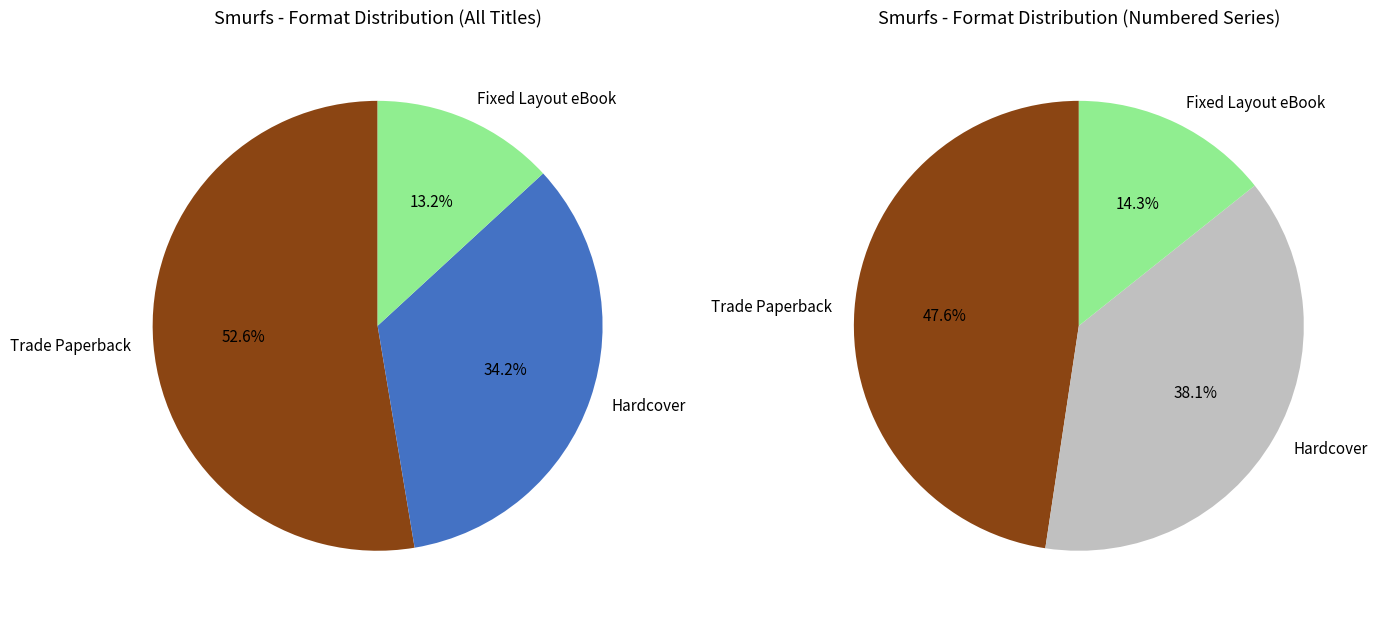

True or false: Hardcover accounts for 26% of the total.

False